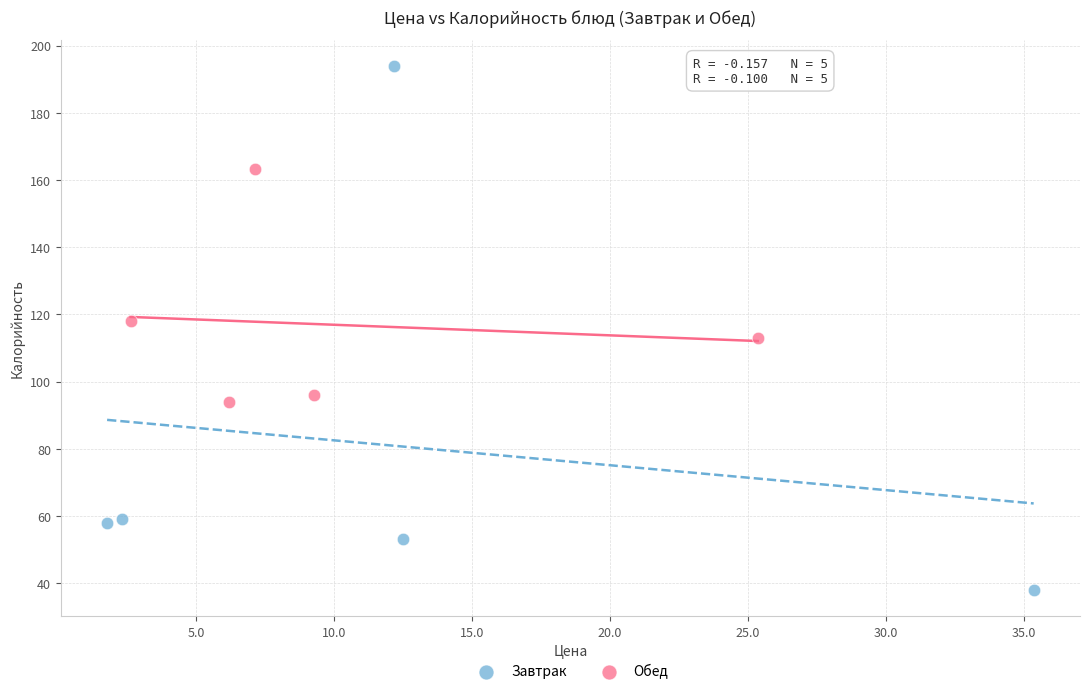

Which series reaches the maximum Y coordinate?

Завтрак